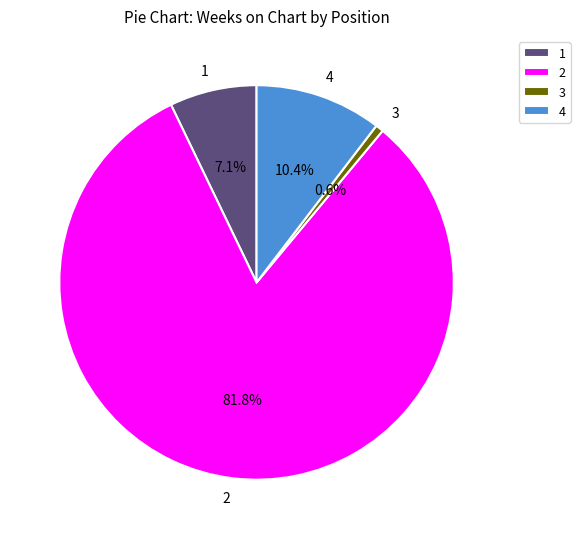

Is it true that 4 is 5% of the pie?

False